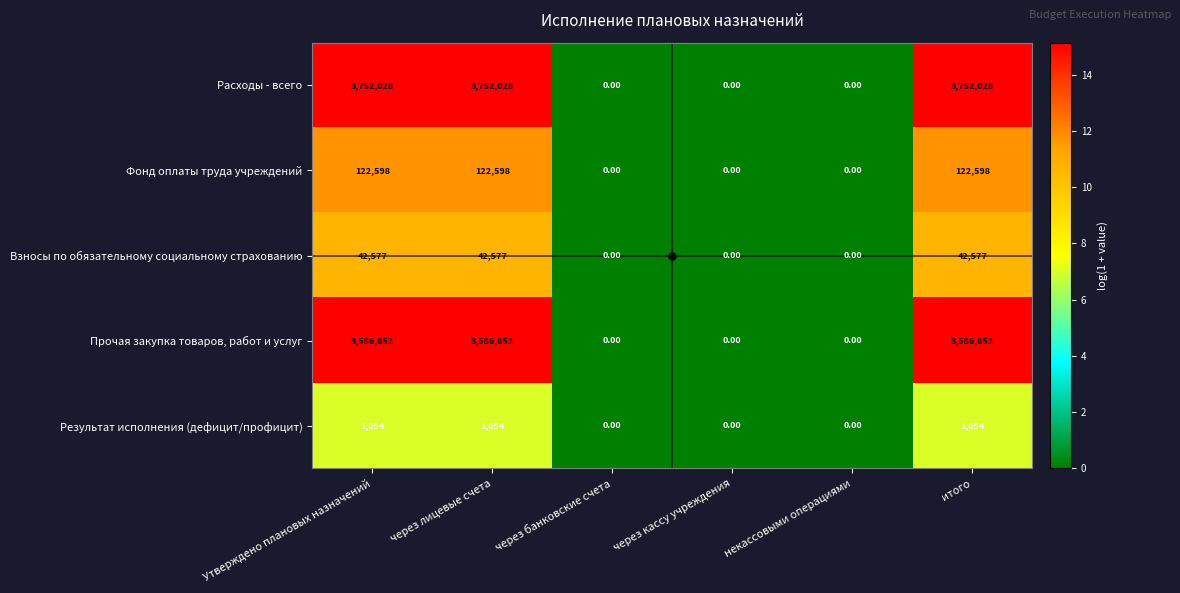

Which series has the largest range (max minus min)?

Расходы - всего